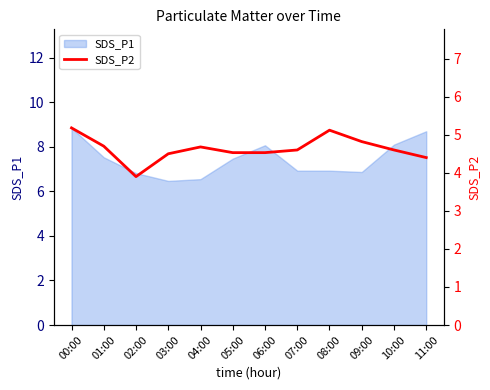

What is the lowest value of the SDS_P1 series?

6.5